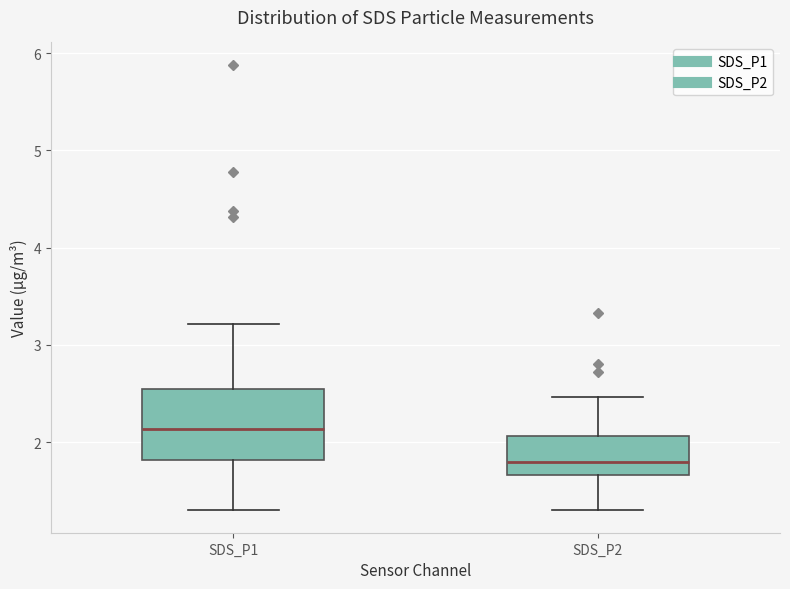

Comparing the boxes themselves (not the whiskers), which one is the tallest?

SDS_P1